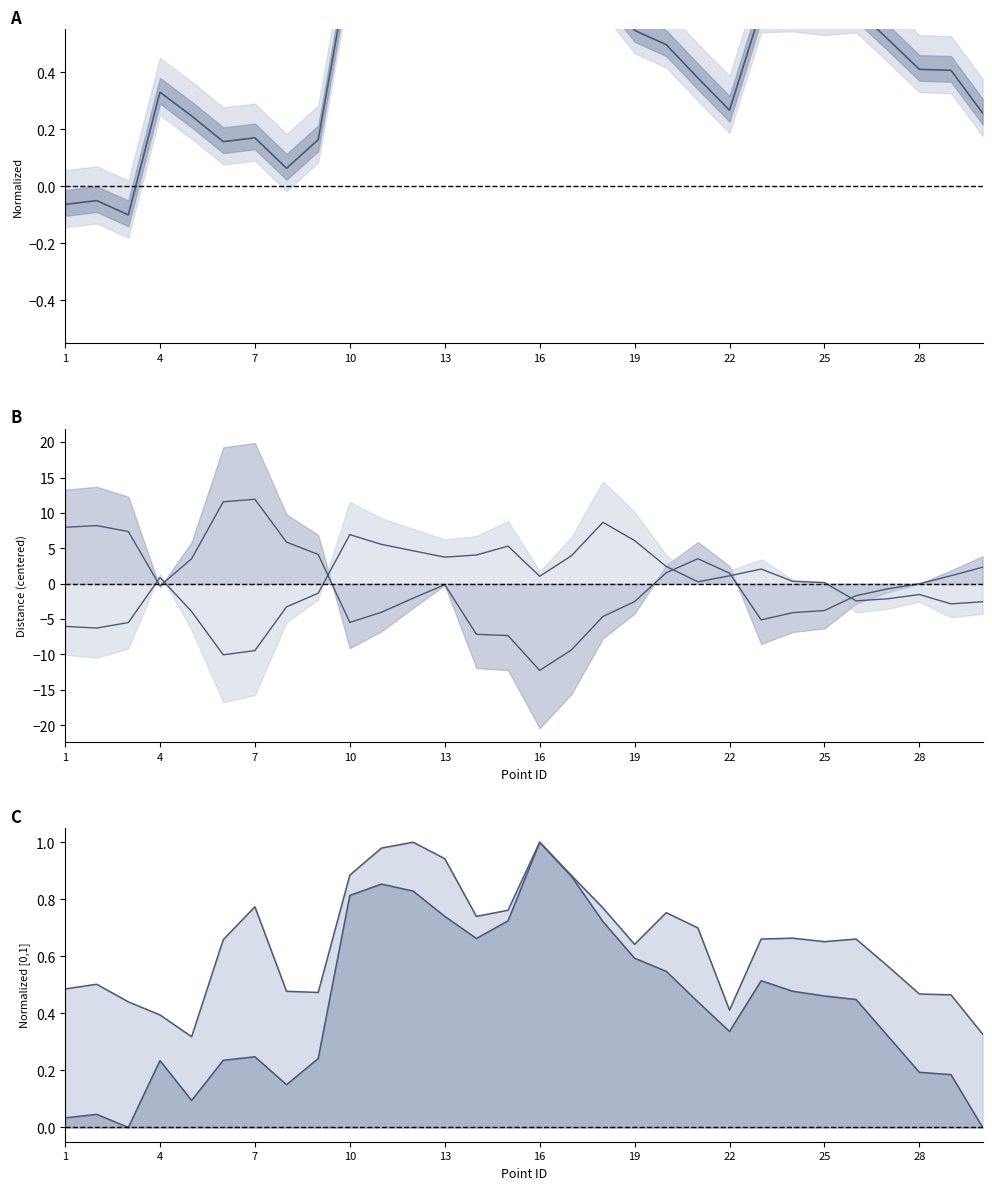

Reading left to right, transcribe all the data shown in this chart.

col_6 center: -0.1	-0.1	-0.1	0.3	0.2	0.2	0.2	0.1	0.2	0.8	0.8	0.8	0.7	0.7	0.7	1.0	0.9	0.7	0.5	0.5	0.4	0.3	0.6	0.6	0.6	0.6	0.5	0.4	0.4	0.3
col_16 line: 8.0	8.2	7.4	-0.3	3.5	11.6	11.9	5.9	4.1	-5.5	-4.0	-2.0	-0.1	-7.1	-7.3	-12.2	-9.4	-4.6	-2.5	1.6	3.5	1.5	-5.1	-4.1	-3.8	-1.7	-0.7	-0.0	1.1	2.3
col_18 line: -6.0	-6.3	-5.5	0.9	-3.9	-10.0	-9.4	-3.3	-1.3	6.9	5.6	4.7	3.8	4.1	5.3	1.1	3.9	8.7	6.1	2.4	0.3	1.1	2.1	0.3	0.2	-2.4	-2.1	-1.5	-2.8	-2.5
col_30 norm: 0.0	0.0	0.0	0.2	0.1	0.2	0.2	0.1	0.2	0.8	0.9	0.8	0.7	0.7	0.7	1.0	0.9	0.7	0.6	0.5	0.4	0.3	0.5	0.5	0.5	0.4	0.3	0.2	0.2	0.0
col_6 norm: 0.5	0.5	0.4	0.4	0.3	0.7	0.8	0.5	0.5	0.9	1.0	1.0	0.9	0.7	0.8	1.0	0.9	0.8	0.6	0.8	0.7	0.4	0.7	0.7	0.7	0.7	0.6	0.5	0.5	0.3